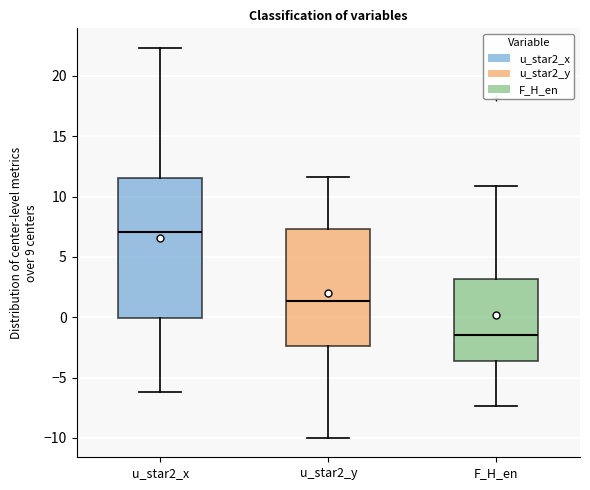

Which box's median line is the lowest?

F_H_en